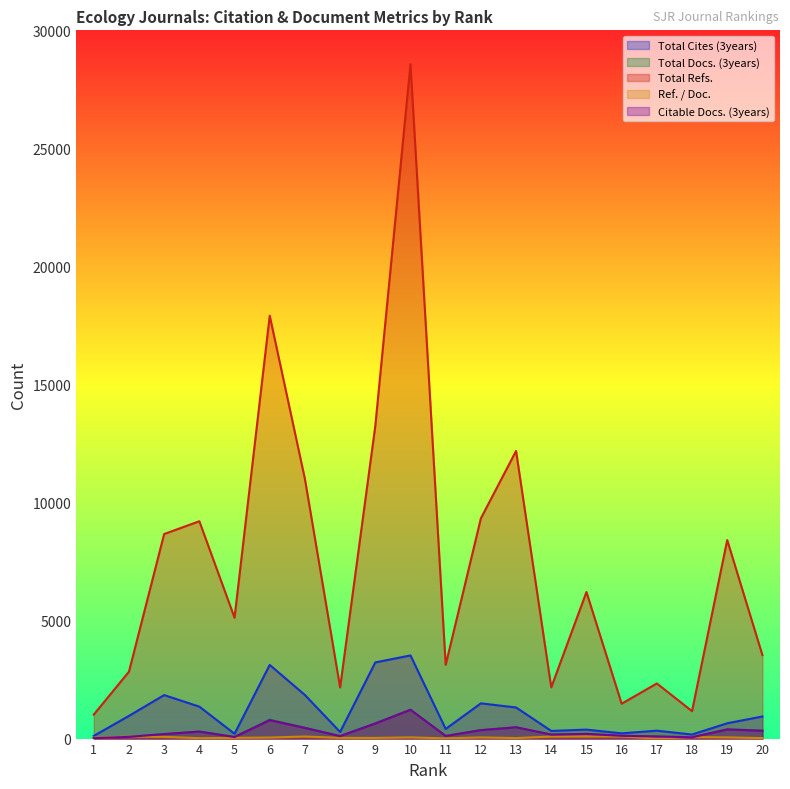

Reading left to right, extract all data points from this chart.

Total Cites (3years): 113	962	1843	1354	204	3122	1847	280	3227	3523	409	1493	1318	324	380	222	335	172	649	936
Total Docs. (3years): 34	74	192	298	67	804	461	105	648	1223	110	359	480	171	202	120	92	55	398	339
Total Refs.: 1016	2835	8667	9209	5122	17916	11000	2168	13247	28579	3124	9332	12186	2171	6210	1478	2336	1162	8411	3538
Ref. / Doc.: 36	86	73	18	31	44	88	30	28	51	10	49	22	86	93	90	0	63	51	20
Citable Docs. (3years): 16	74	189	296	66	780	451	104	639	1221	110	358	478	169	198	118	88	55	387	331